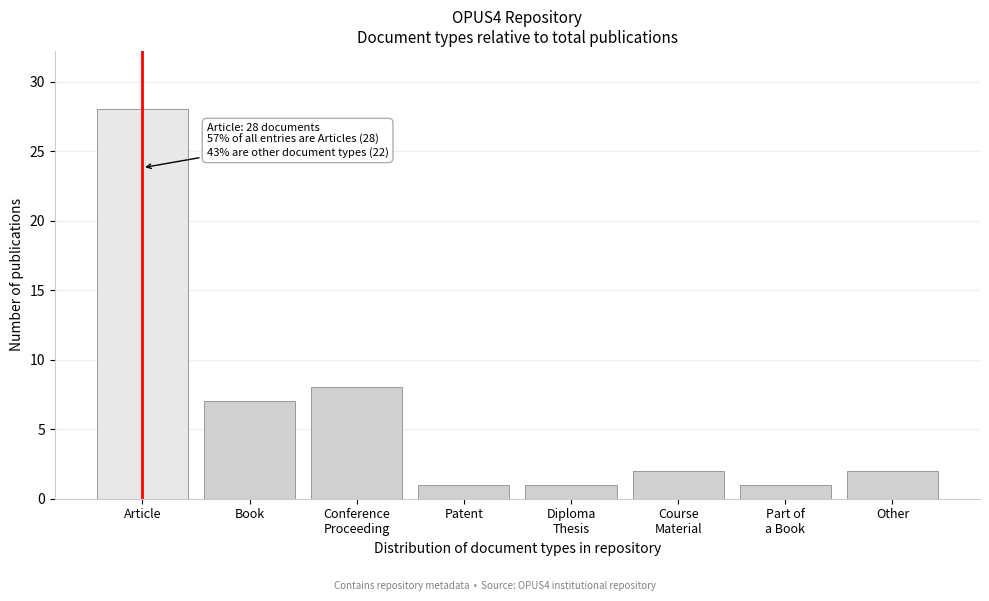

Reading left to right, list all the values displayed in this chart.

28	7	8	1	1	2	1	2